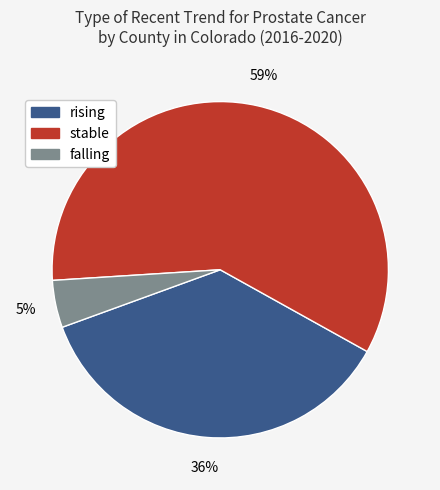

Rank the categories by value from highest to lowest.

stable, rising, falling